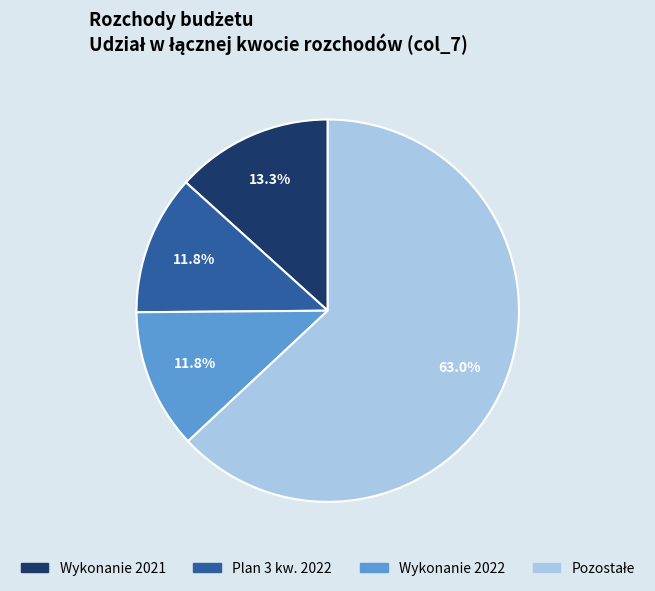

Is there any slice that represents more than half of the pie?

Yes